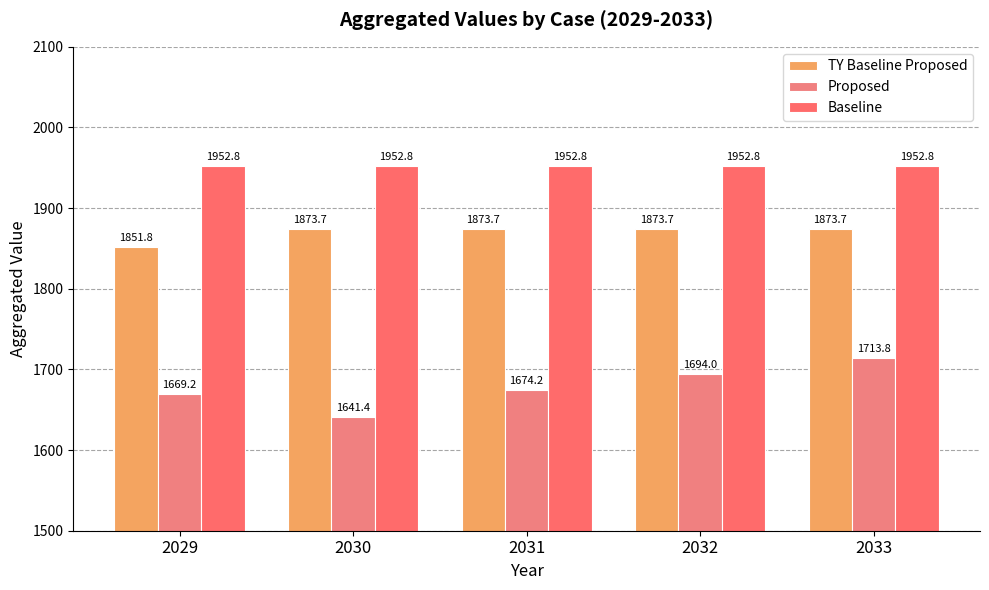

Is it true that Proposed equals 1674.2 at 2031?

True